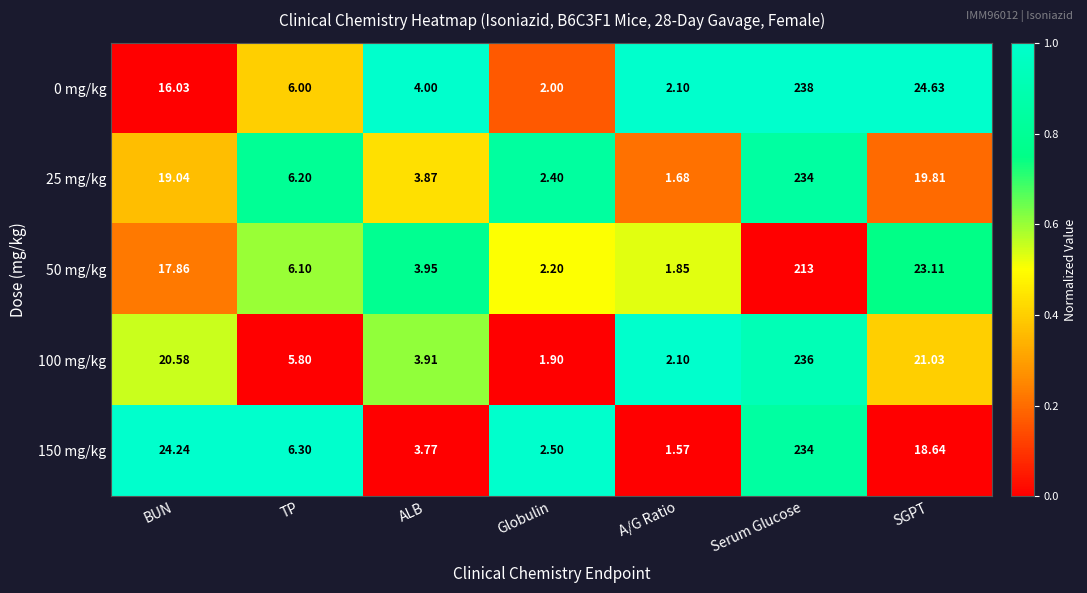

How many series are shown in this chart?

5